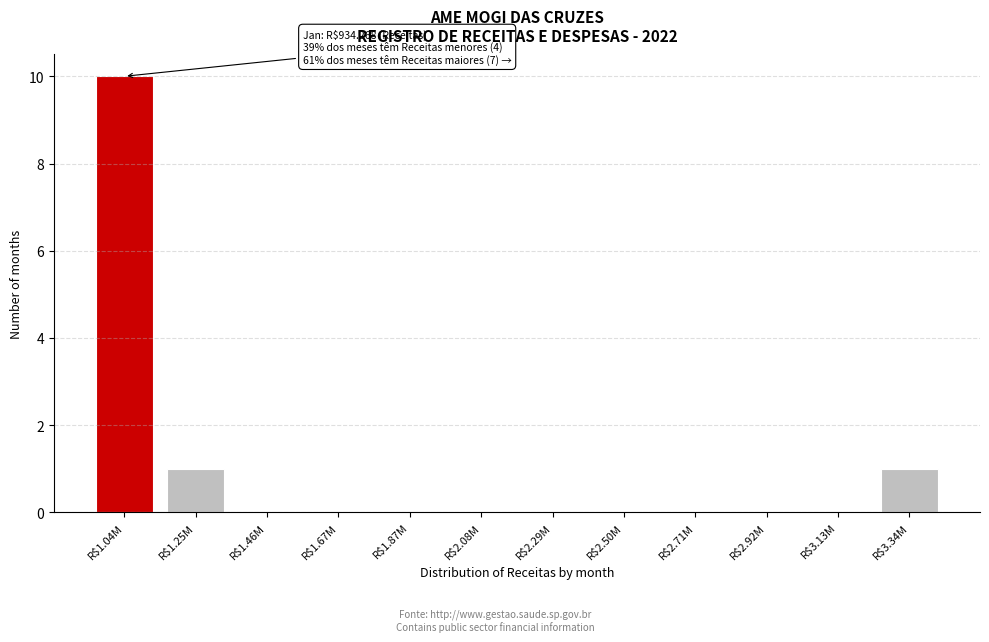

What is the greatest value displayed?

10